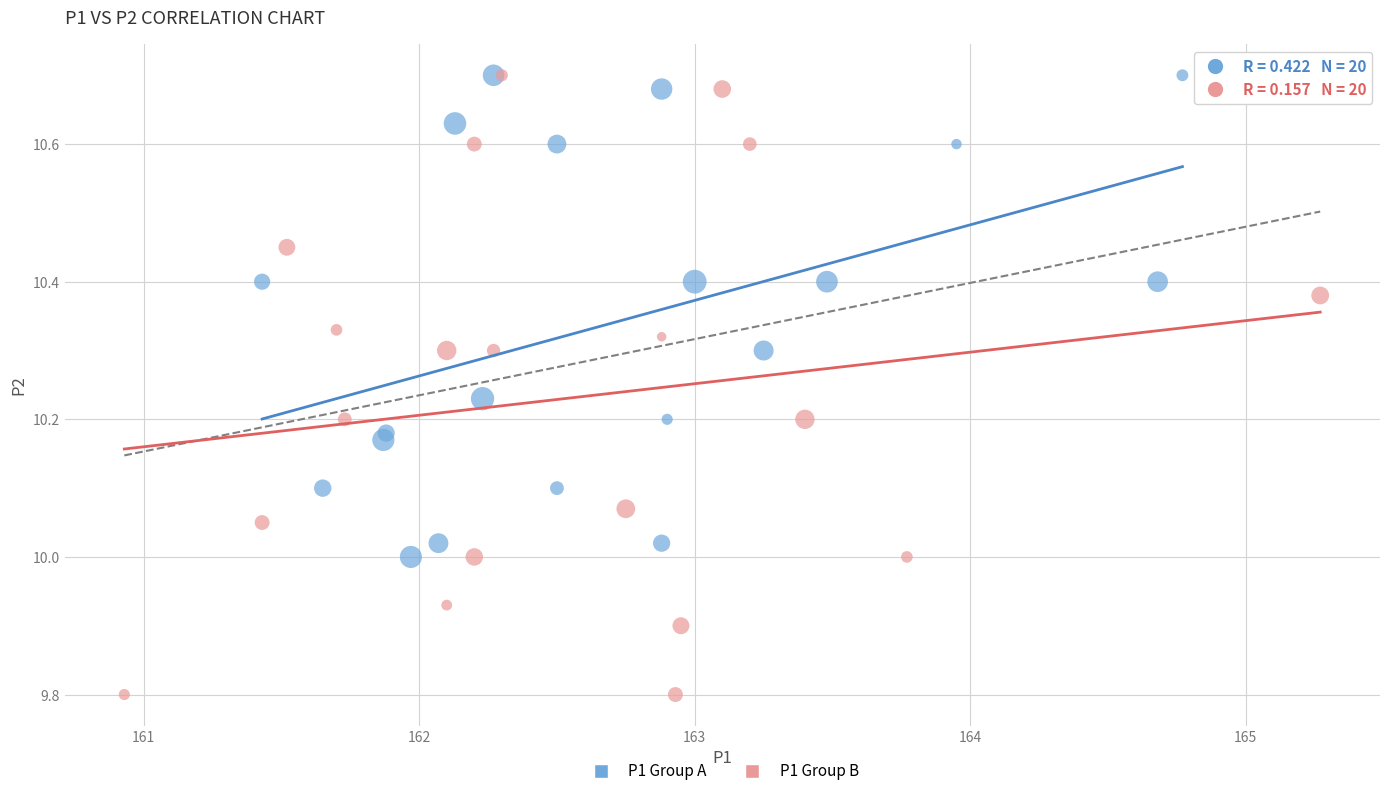

Which series contains the lowest Y value?

P1 Group B